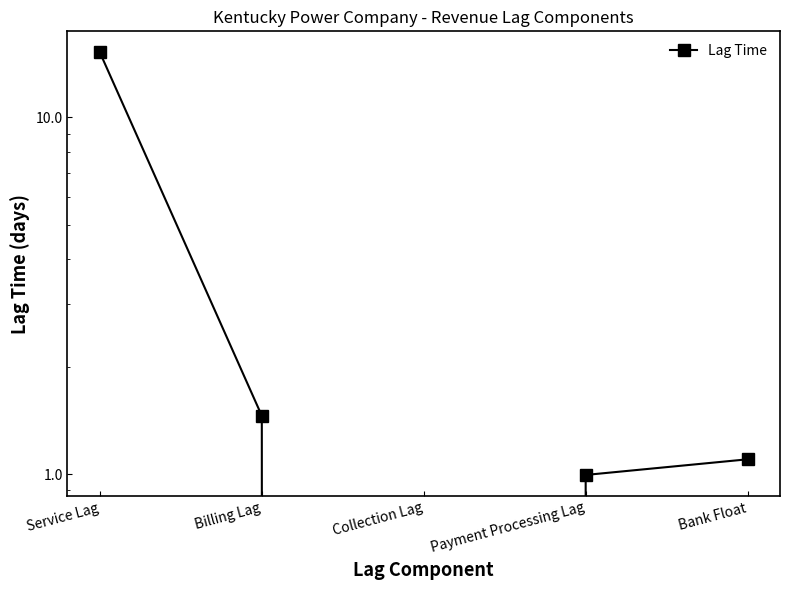

Reading left to right, list all the values displayed in this chart.

Service Lag=15.2	Billing Lag=1.5	Collection Lag=0.0	Payment Processing Lag=1.0	Bank Float=1.1